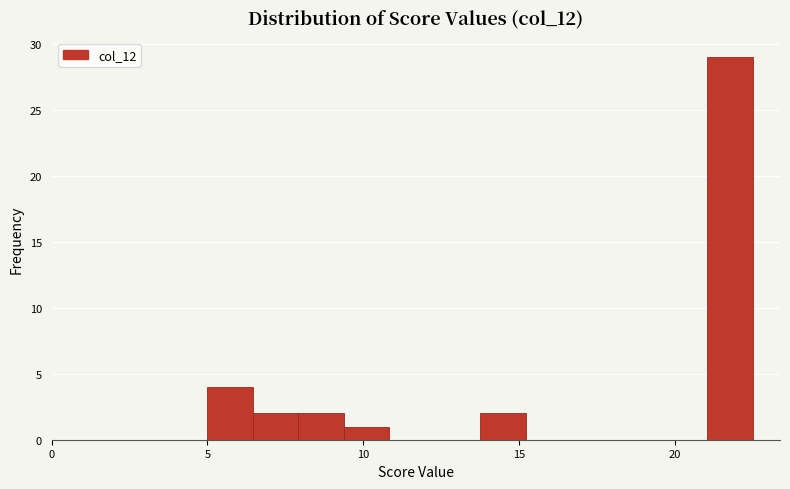

Read against the x-axis, roughly where is the centre of the tallest bar?

22.0